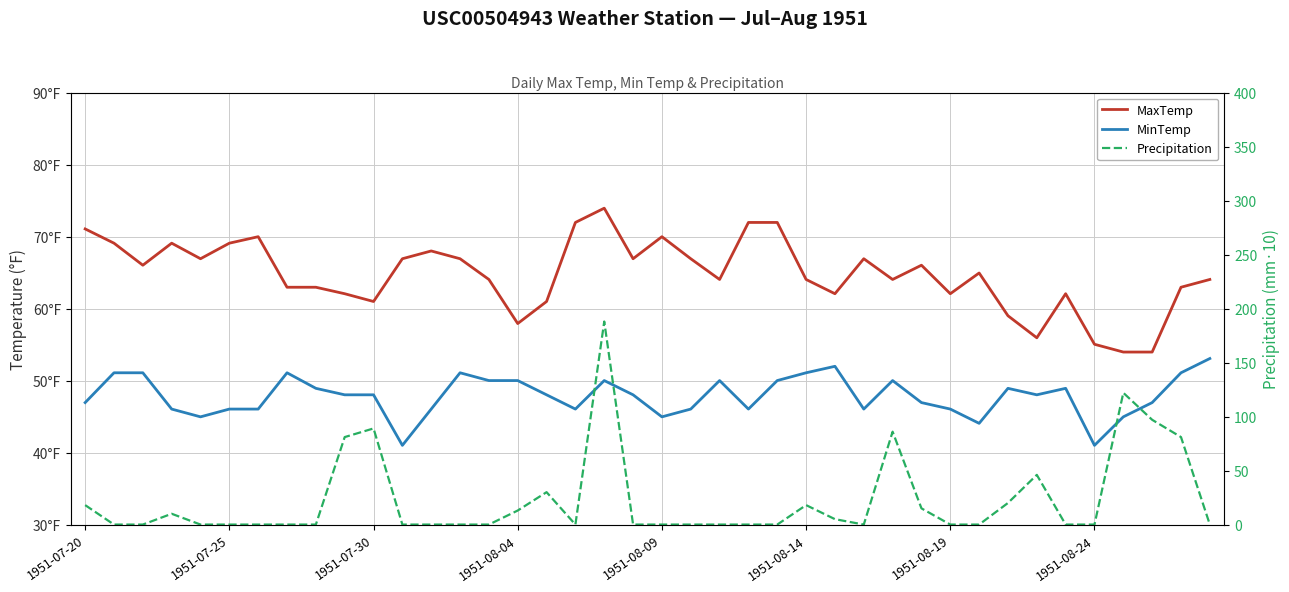

Between 17 and 37, which series saw the biggest shift?

Precipitation